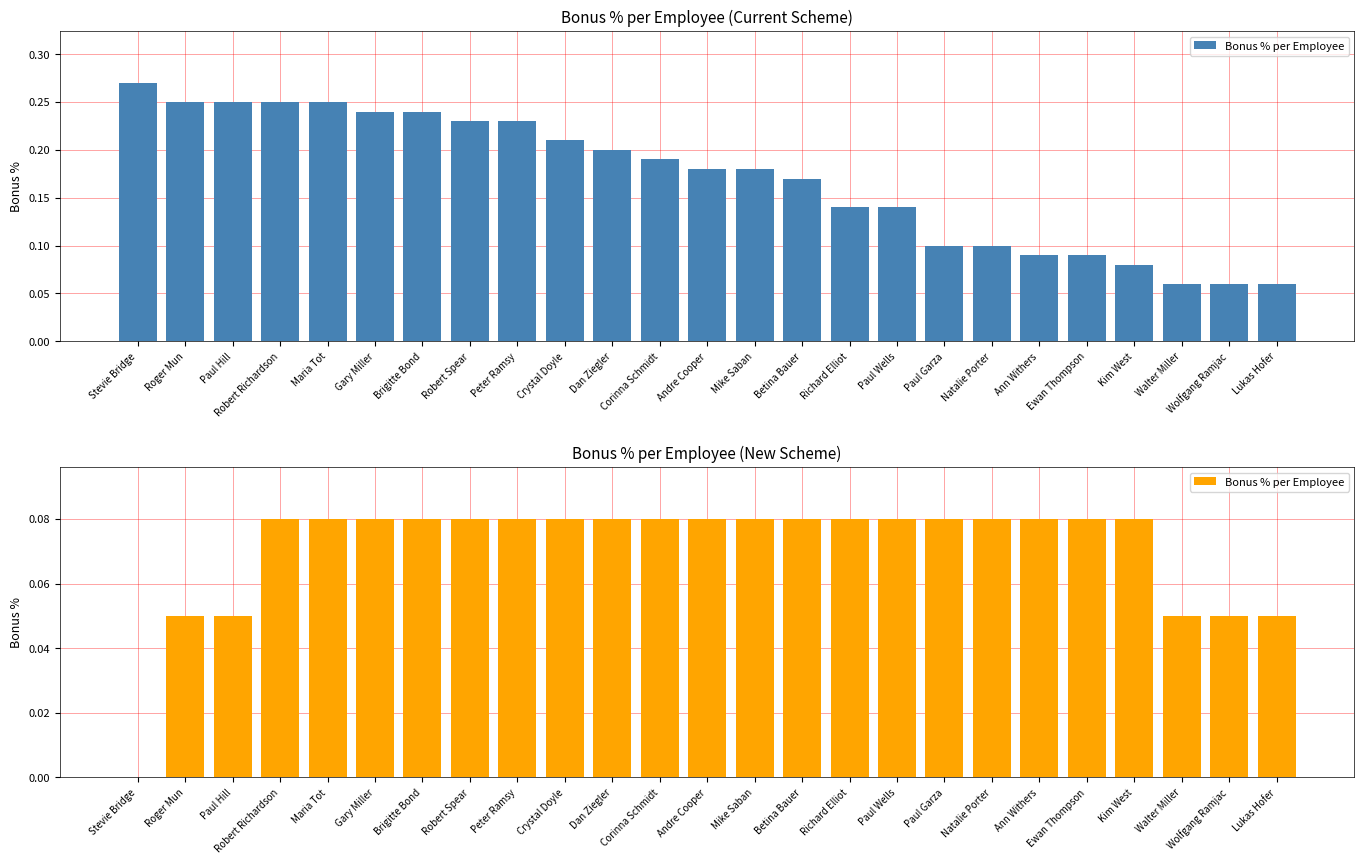

Count the values in the range 0 to 1.

25